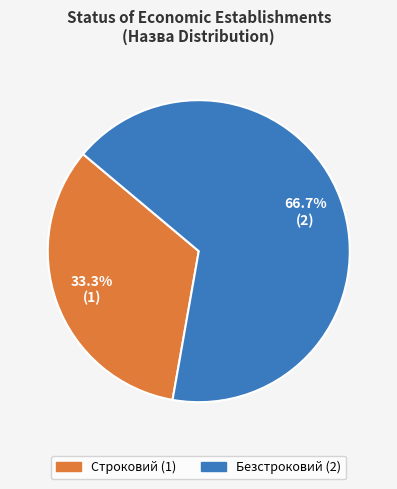

To the nearest percent, what is the difference between the Строковий and Безстроковий slice percentages?

33%